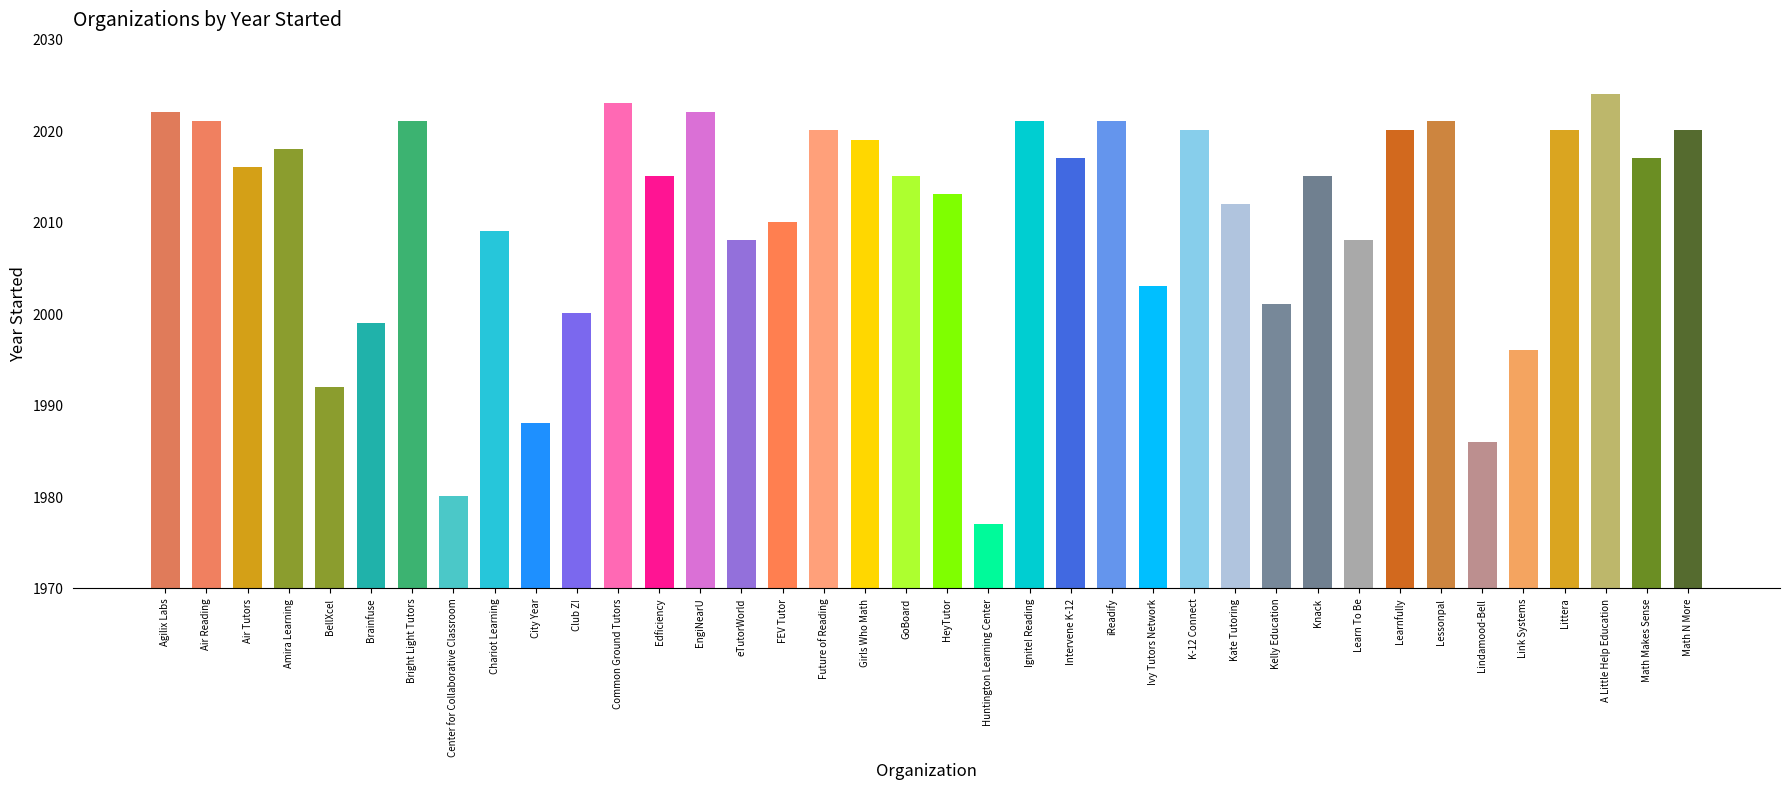

Reading left to right, transcribe all the data shown in this chart.

2022	2021	2016	2018	1992	1999	2021	1980	2009	1988	2000	2023	2015	2022	2008	2010	2020	2019	2015	2013	1977	2021	2017	2021	2003	2020	2012	2001	2015	2008	2020	2021	1986	1996	2020	2024	2017	2020